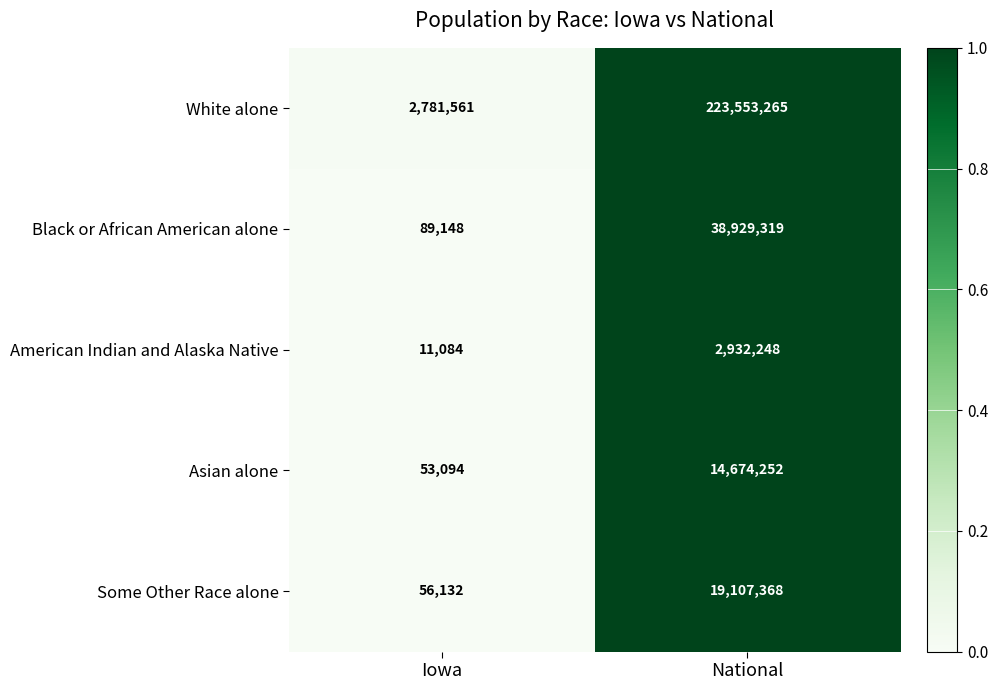

What is the difference between the highest and lowest values at National?

220621017